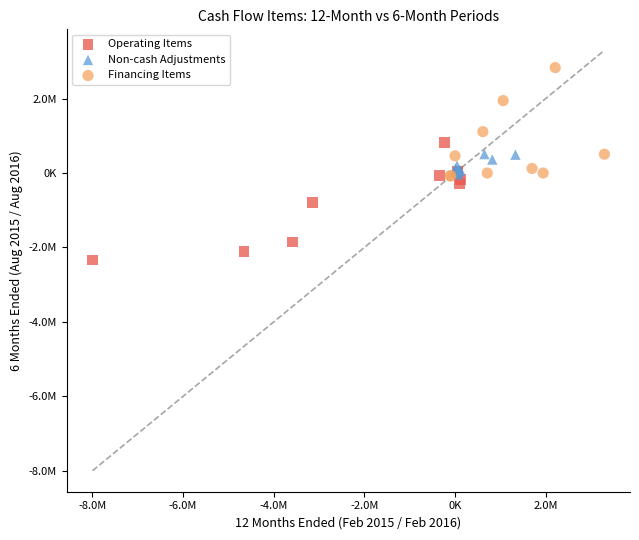

Which series has the largest Y range (max minus min)?

Operating Items